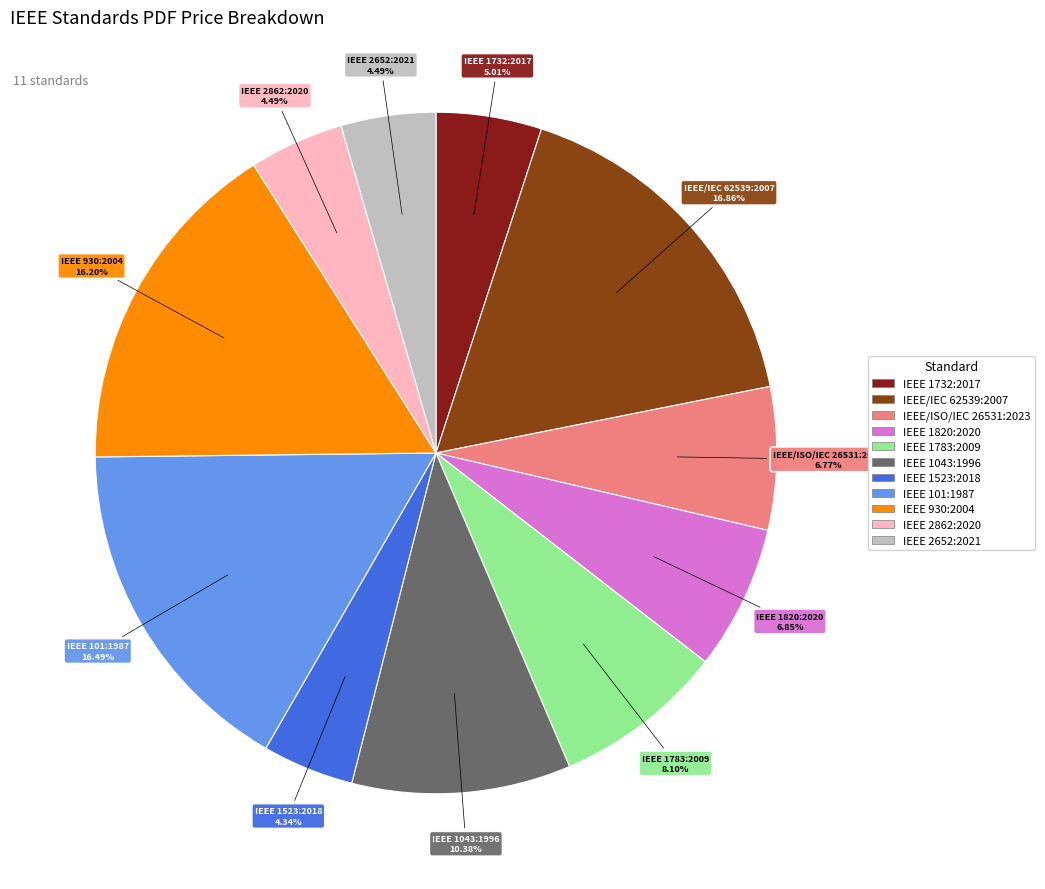

Is it true that IEEE 930:2004 is 8% of the pie?

False